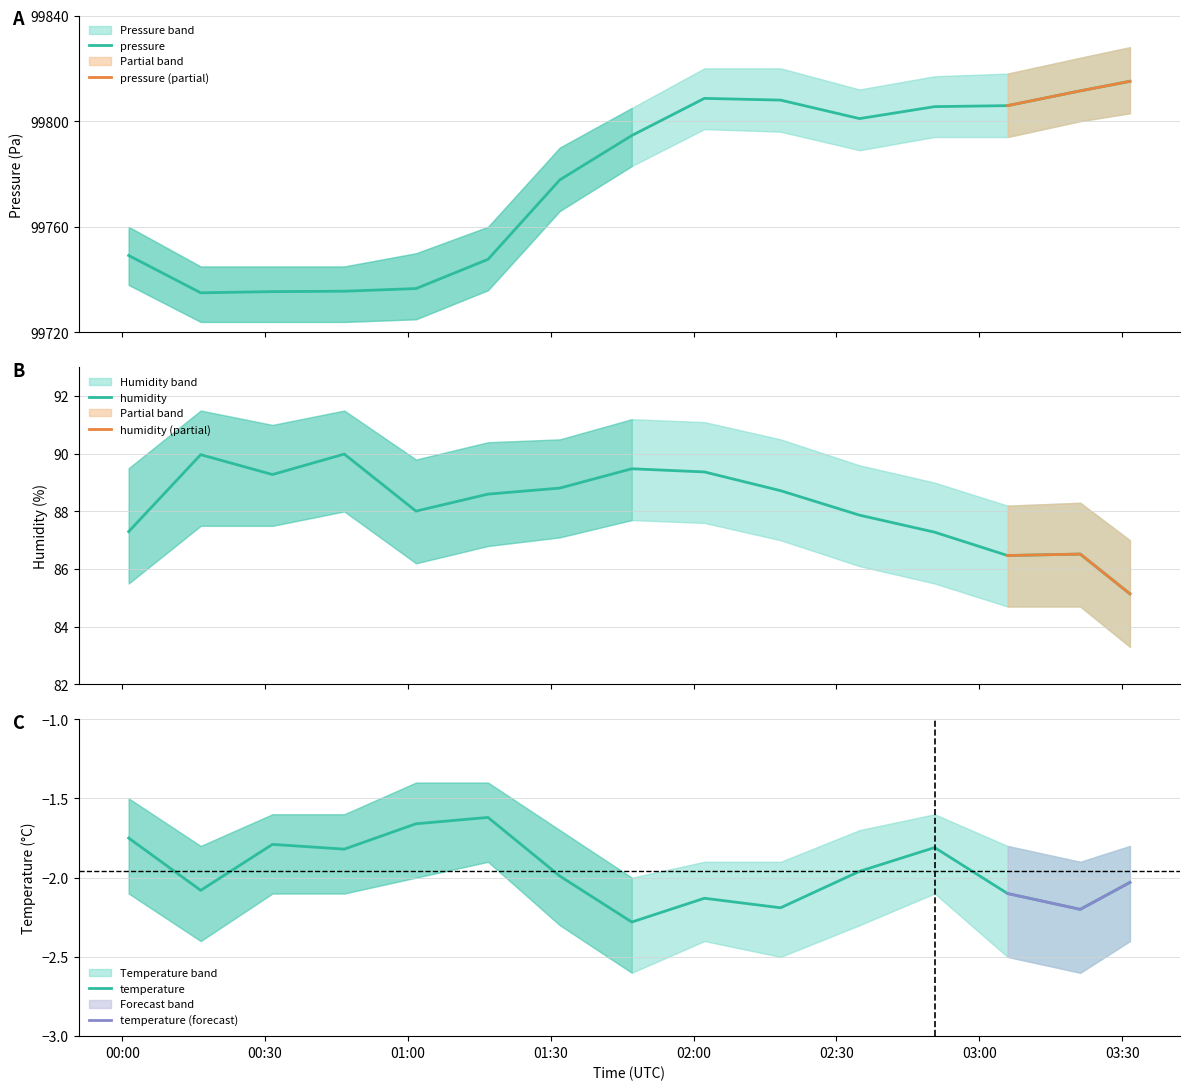

Reading left to right, list all the values displayed in this chart.

pressure: 99749.2	99735.0	99735.5	99735.6	99736.6	99747.7	99777.8	99794.6	99808.6	99808.0	99801.0	99805.5	99805.9	99811.5	99815.1
humidity: 87.3	90.0	89.3	90.0	88.0	88.6	88.8	89.5	89.4	88.7	87.9	87.3	86.5	86.5	85.1
temperature: -1.8	-2.1	-1.8	-1.8	-1.7	-1.6	-2.0	-2.3	-2.1	-2.2	-2.0	-1.8	-2.1	-2.2	-2.0